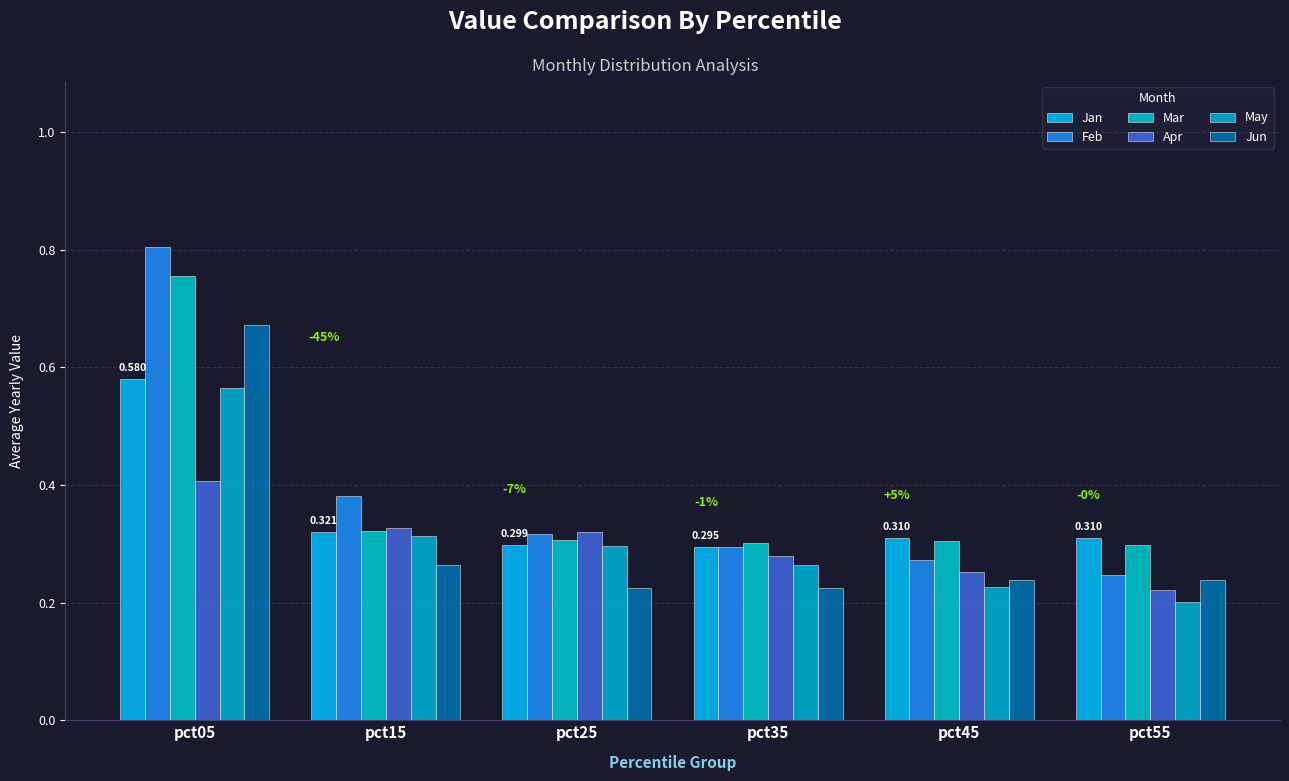

Where is May nearest to the value 0?

pct55